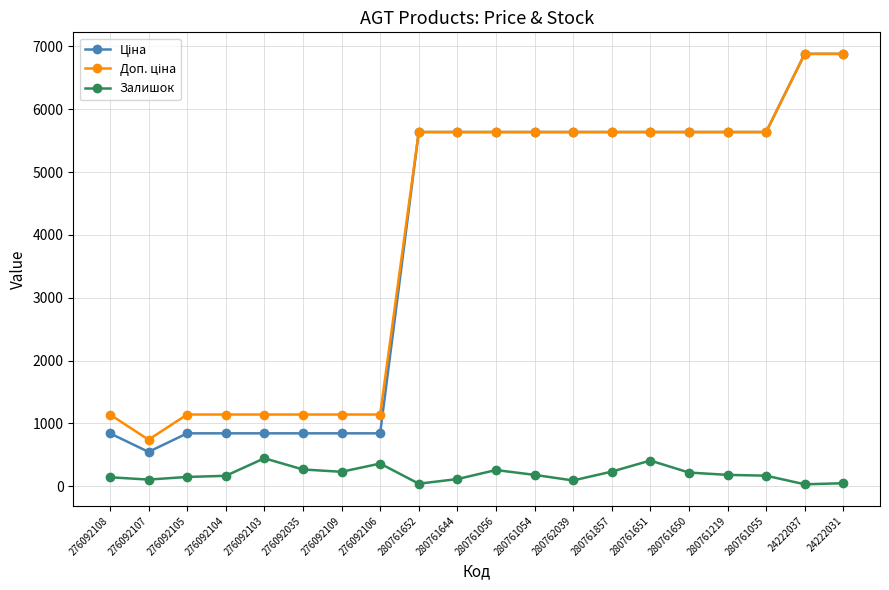

At how many categories does at least one series exceed 4485?

12